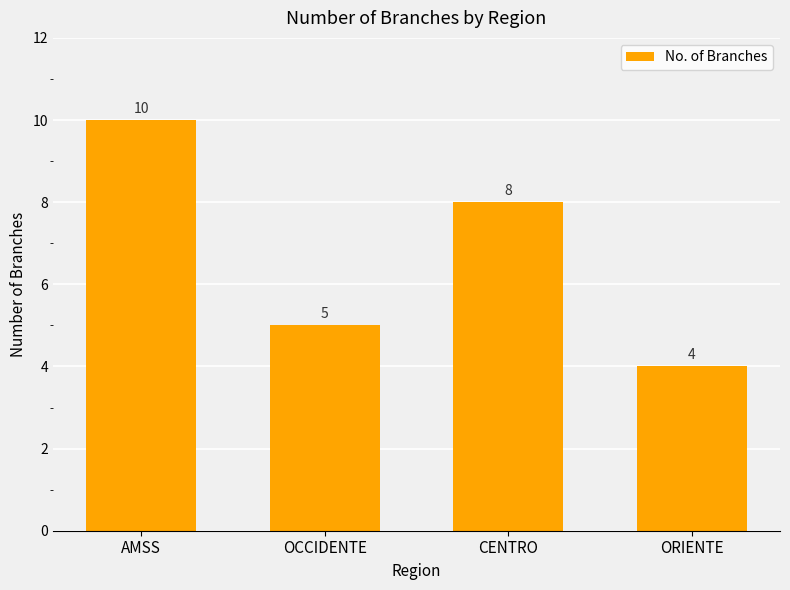

The value at OCCIDENTE is 5. True or false?

True